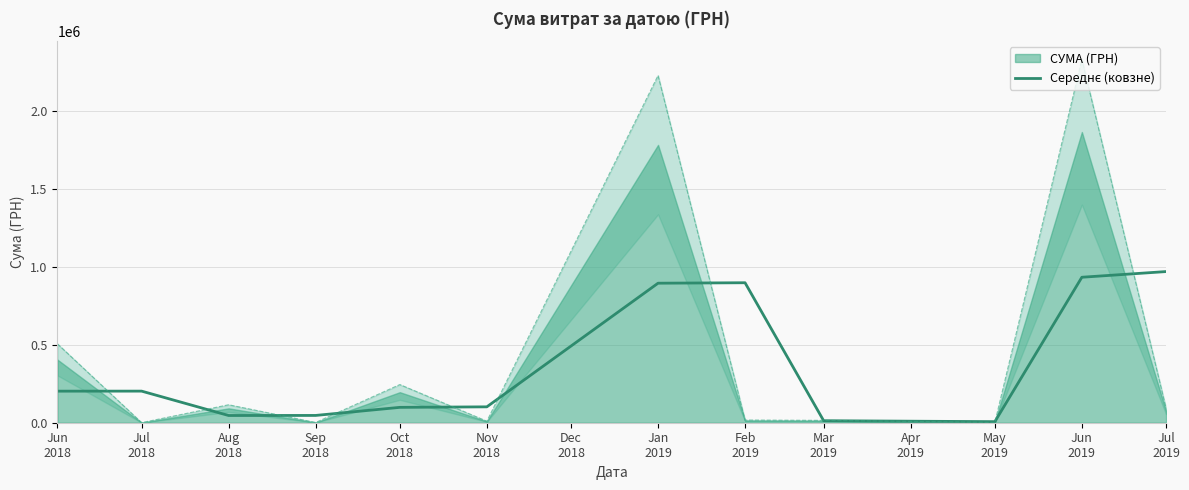

How many interior local valleys (lower than both neighbors) does the data have?

2